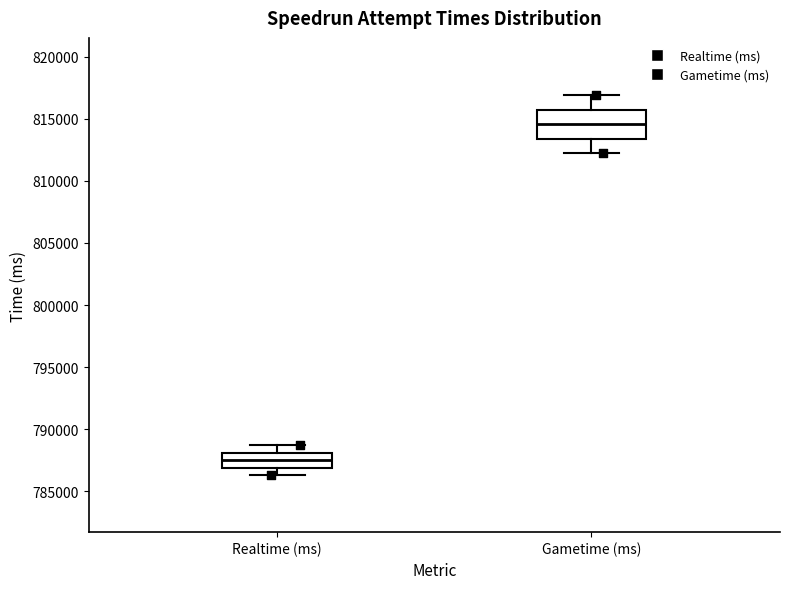

Reading left to right, transcribe this box plot: for each box, give where its median line is, the range the box spans, and where its two whiskers end, as read against the y-axis. The values are not printed on the chart, so give them approximately, as read against the axis.

Realtime (ms): median 787500, box 787000 to 788000, whiskers 786500 to 788500
Gametime (ms): median 814500, box 813500 to 816000, whiskers 812000 to 817000